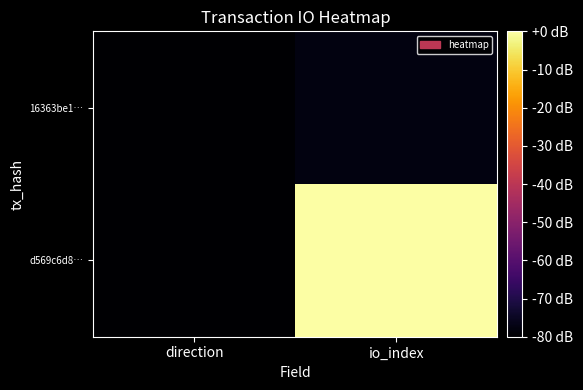

At which category is the sum across all series the highest?

io_index